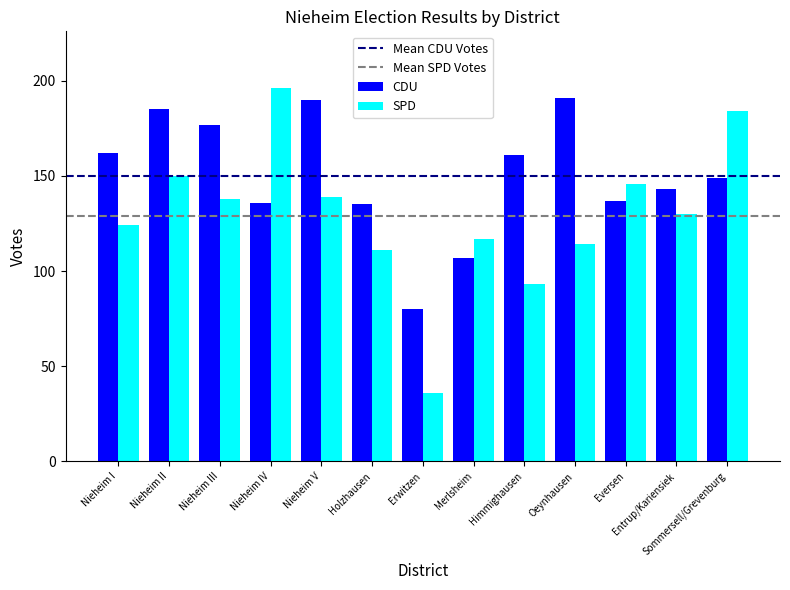

What is the label of the 9th bar from the right?

Nieheim V